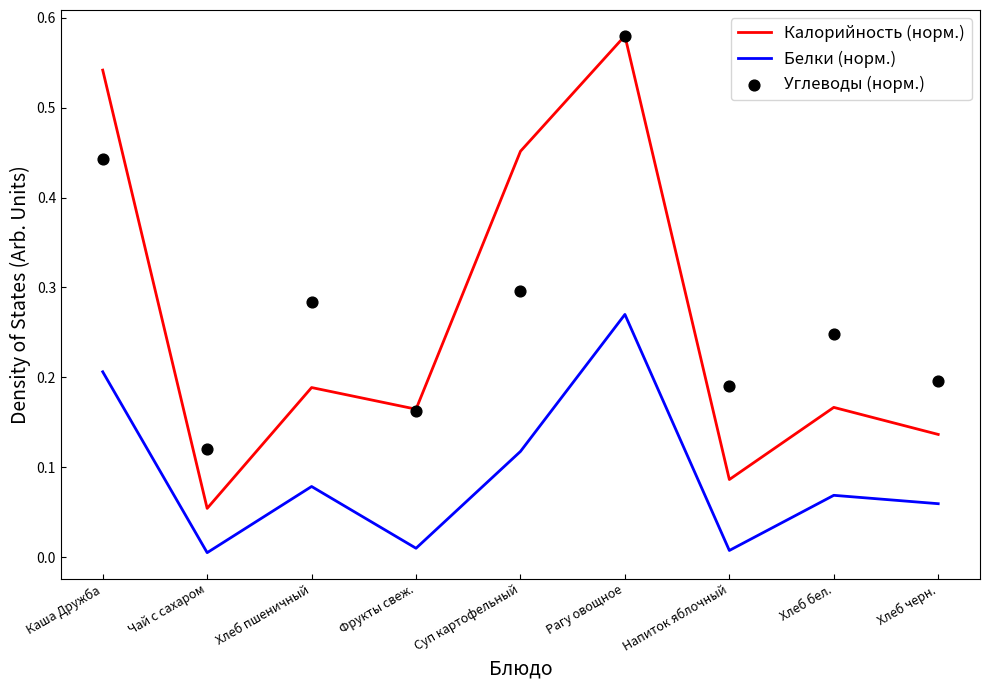

What are all the series names shown in the legend?

Калорийность (норм.), Белки (норм.), Углеводы (норм.)